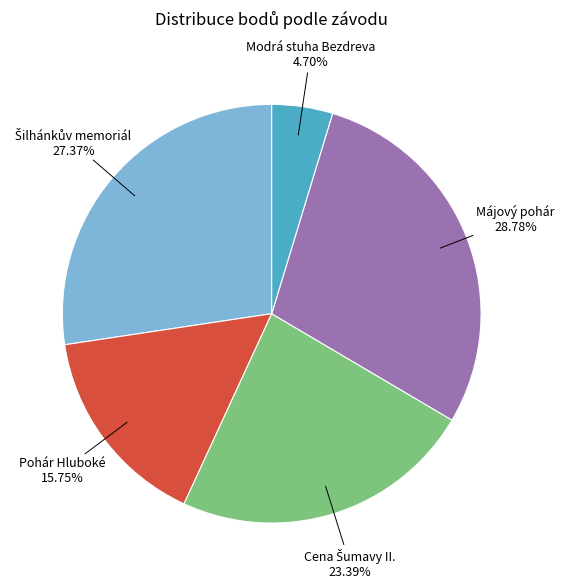

Count the number of slices in the pie.

5